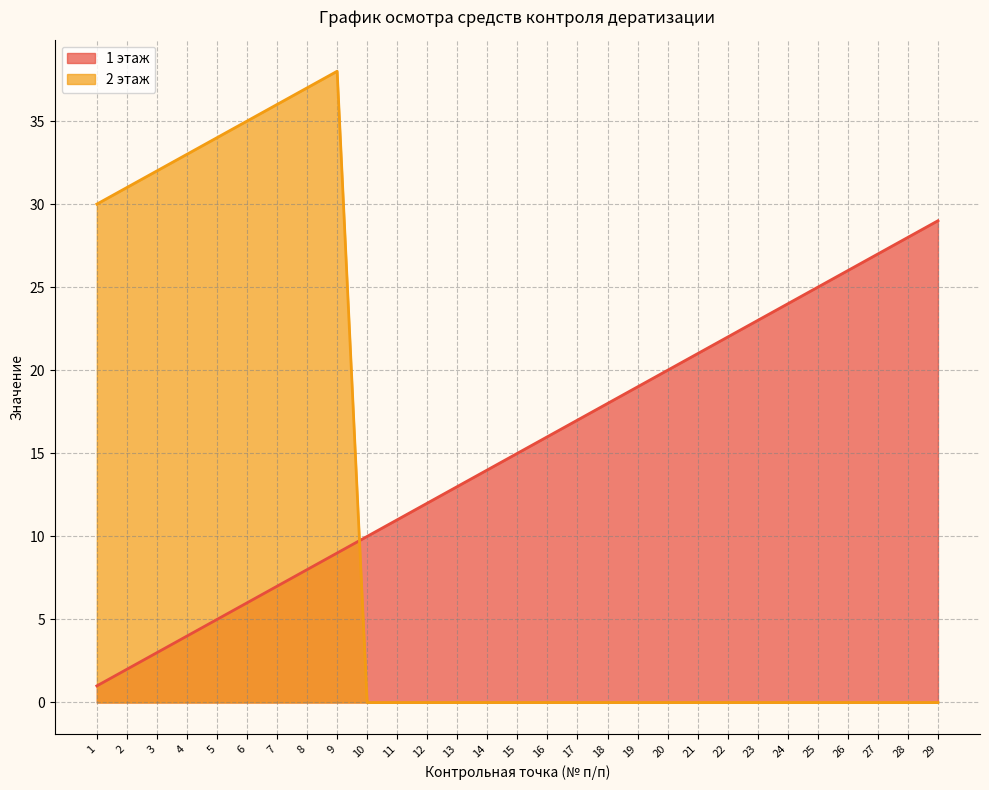

At which category is the sum across all series the highest?

9